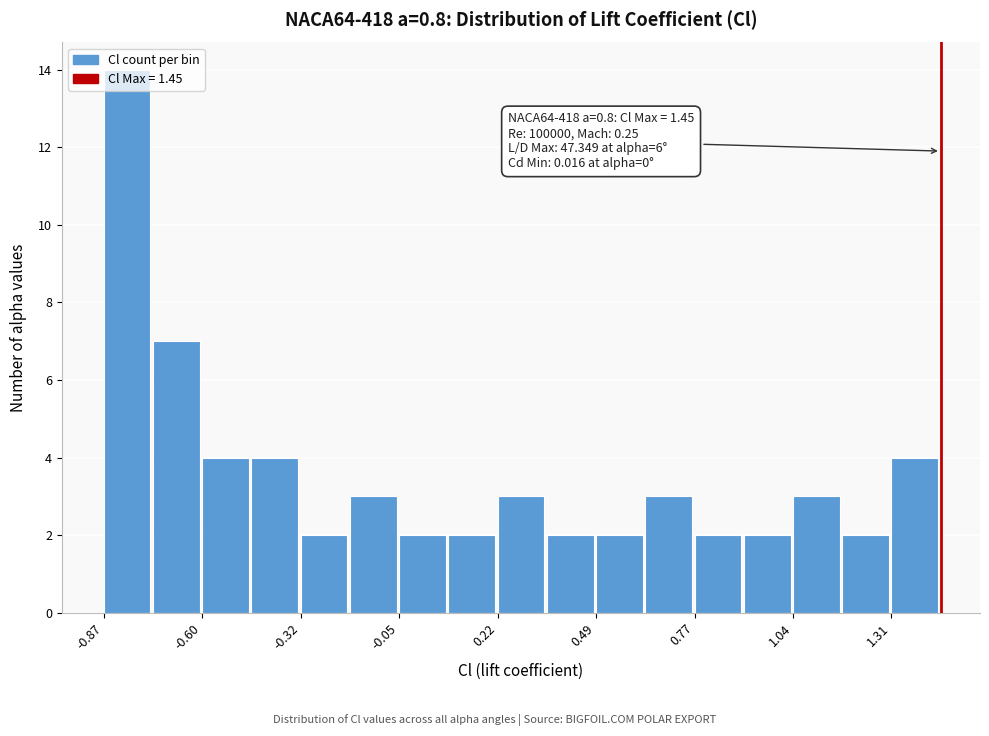

Read against the x-axis, roughly where is the centre of the tallest bar?

-0.80